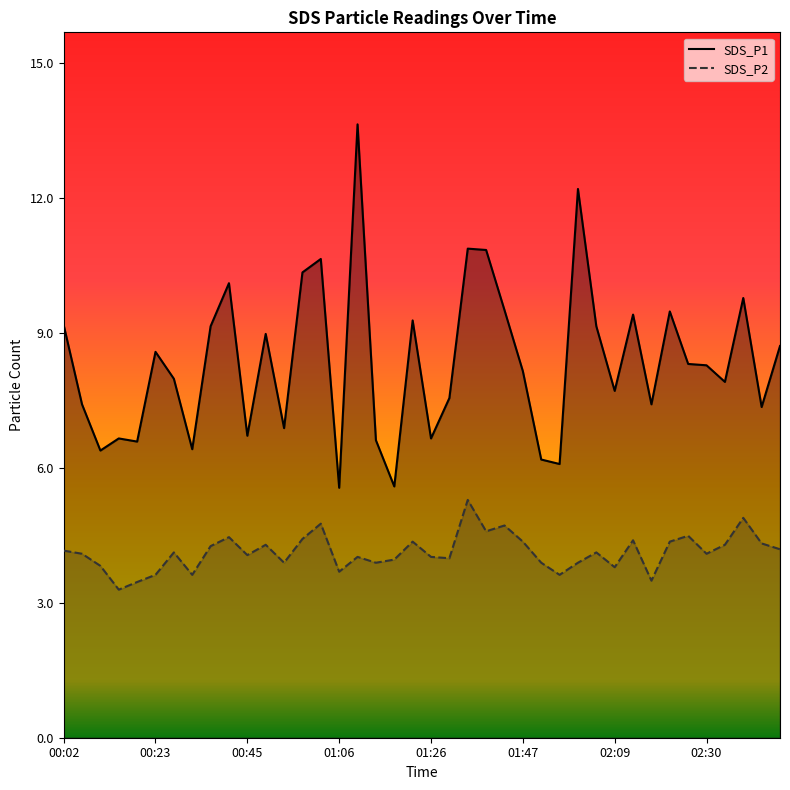

Reading right to left, extract all data points from this chart.

SDS_P1: 8.7	7.4	9.8	7.9	8.3	8.3	9.5	7.4	9.4	7.7	9.2	12.2	6.1	6.2	8.2	9.5	10.9	10.9	7.6	6.7	9.3	5.6	6.6	13.7	5.6	10.7	10.4	6.9	9.0	6.7	10.1	9.2	6.4	8.0	8.6	6.6	6.7	6.4	7.4	9.2
SDS_P2: 4.2	4.3	4.9	4.3	4.1	4.5	4.4	3.5	4.4	3.8	4.1	3.9	3.6	3.9	4.4	4.7	4.6	5.3	4.0	4.0	4.4	4.0	3.9	4.0	3.7	4.8	4.4	3.9	4.3	4.1	4.5	4.3	3.6	4.1	3.6	3.5	3.3	3.8	4.1	4.2